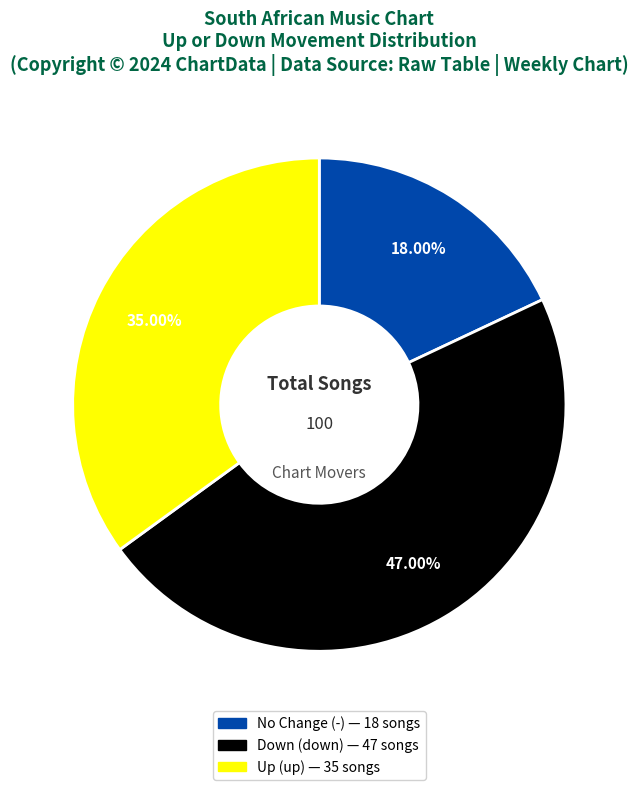

Is there a majority slice in this chart?

No